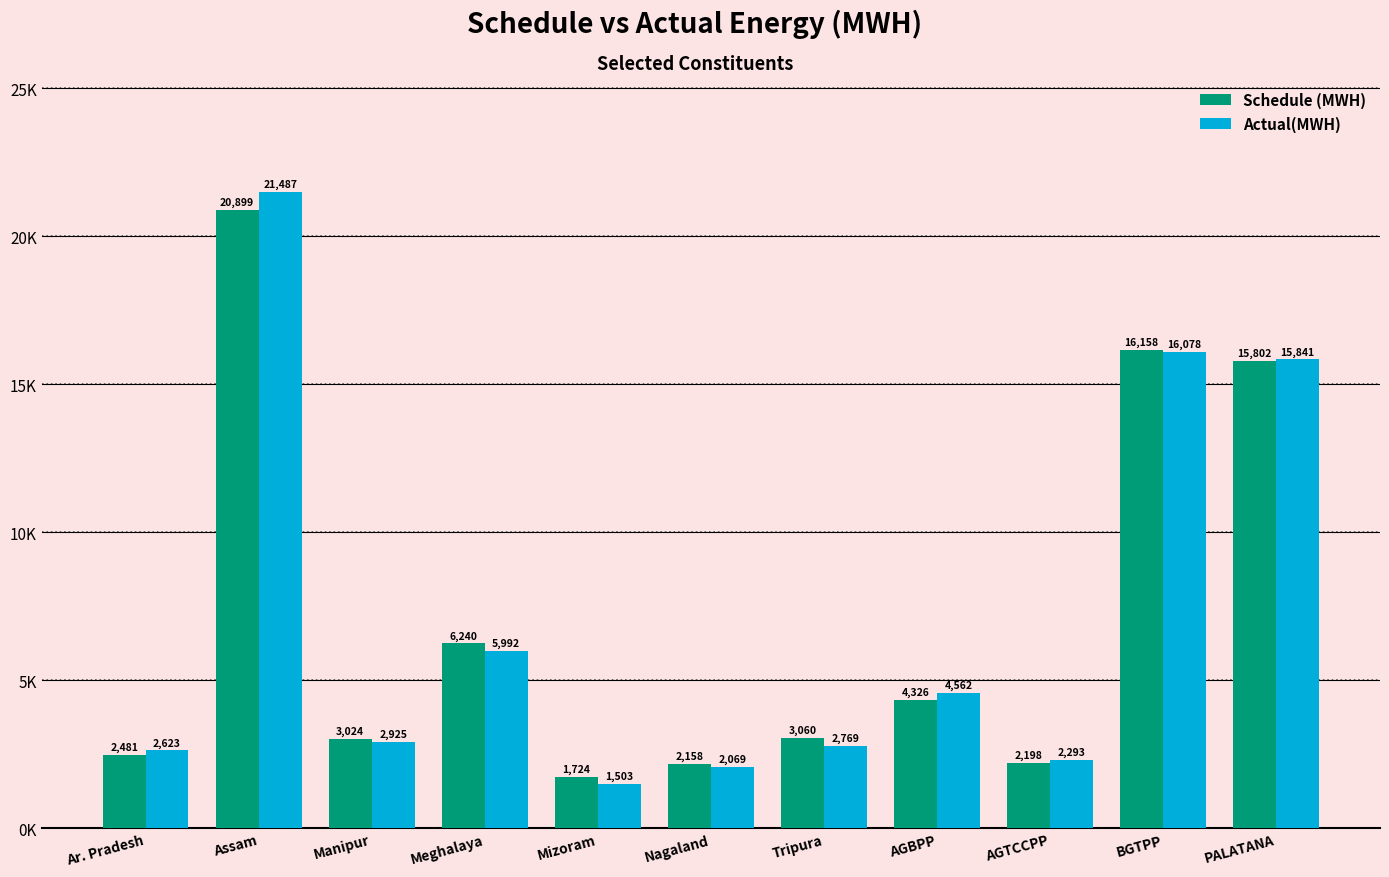

Is it true that Schedule (MWH) equals 4326.4 at AGBPP?

True